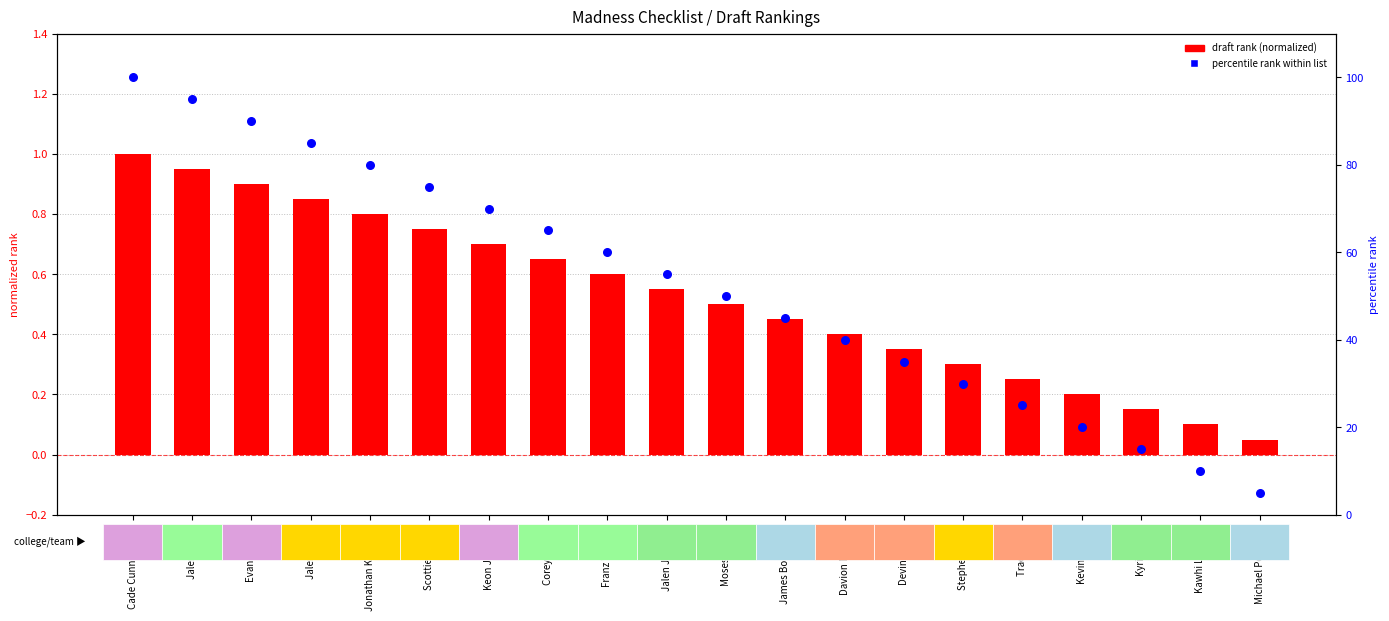

At which category is the sum across all series the highest?

Cade Cunningham